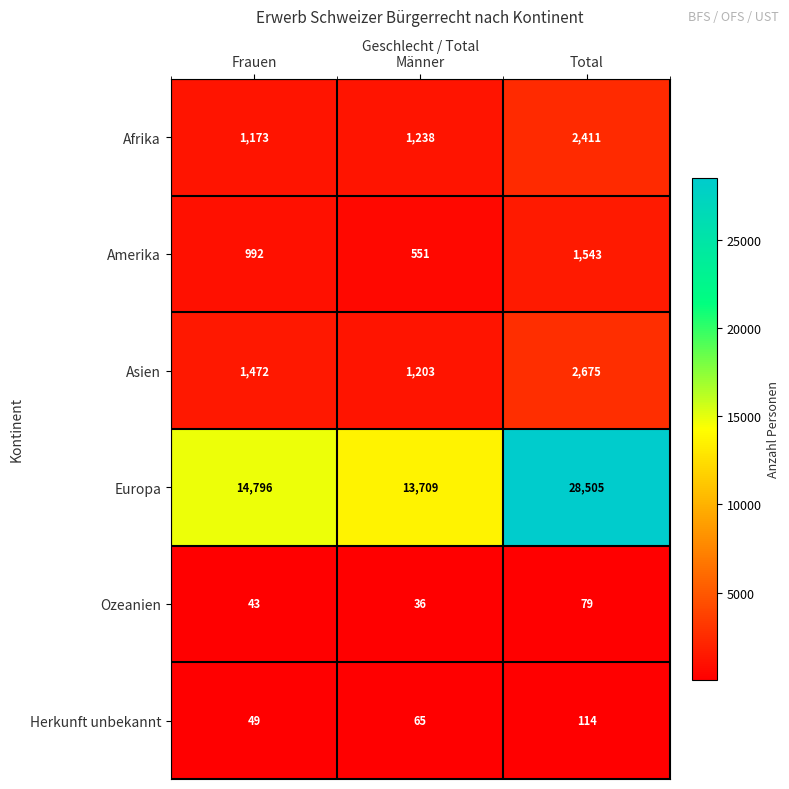

Which series has the largest range (max minus min)?

Europa